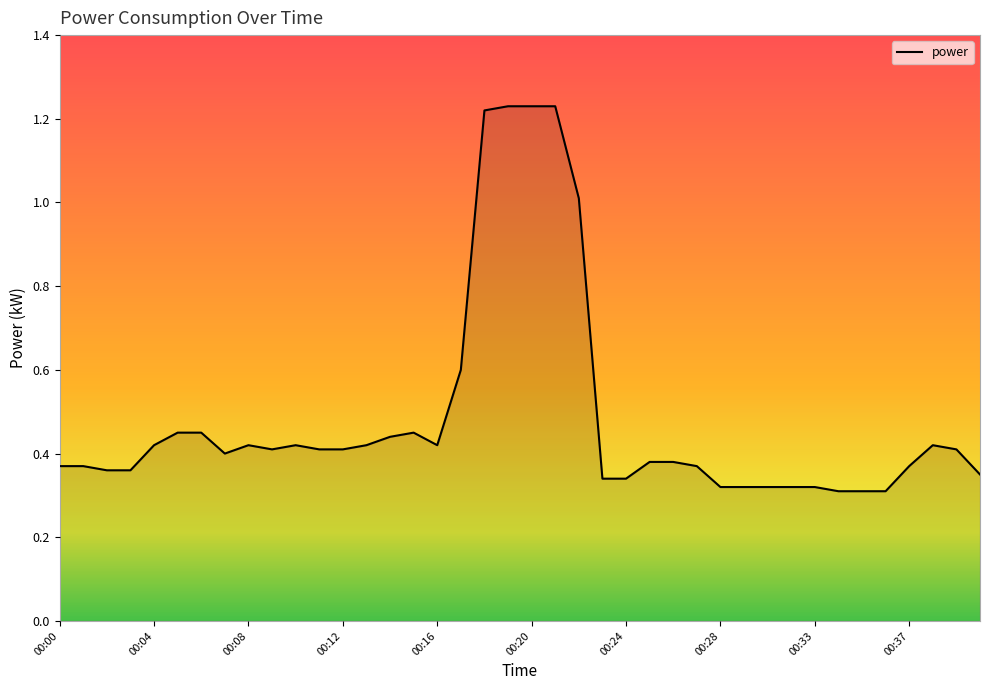

What is the difference between the maximum and minimum values?

0.9